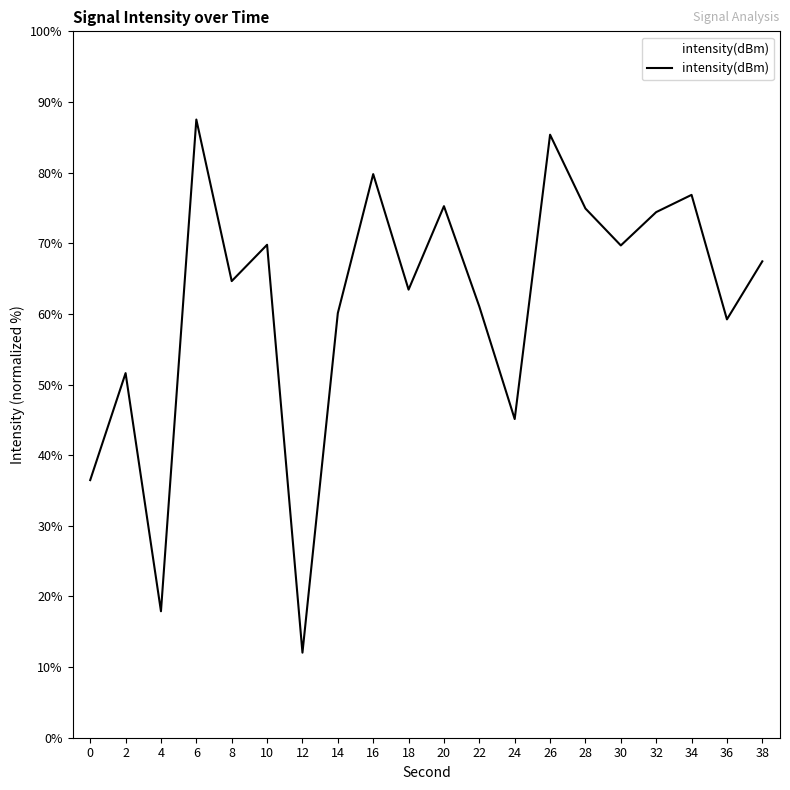

How many values exceed 67?

10